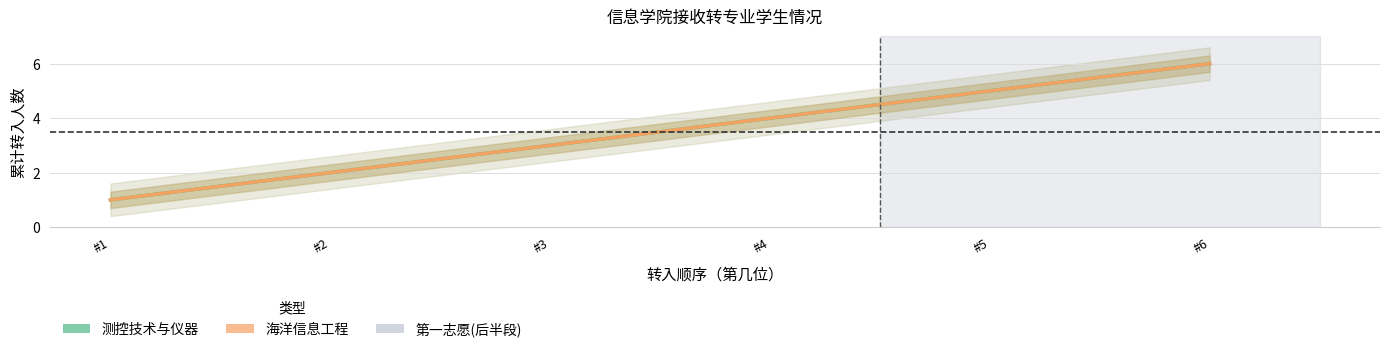

What is the sum of the 海洋信息工程 values at #5 and #1?

6